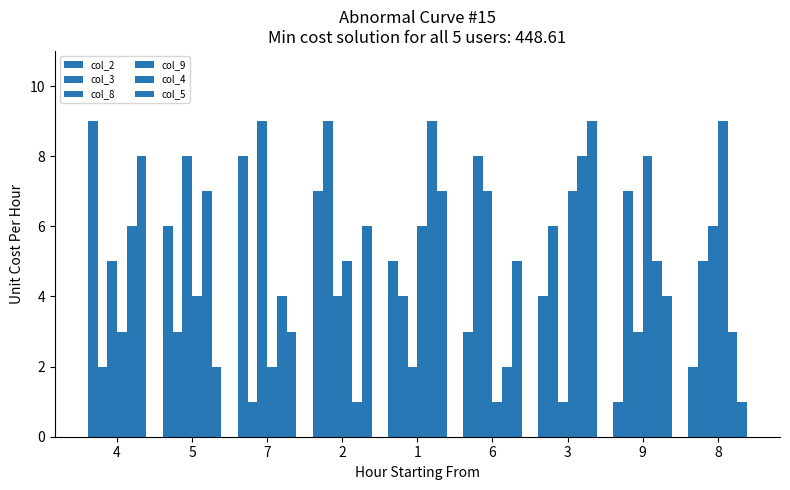

Reading left to right, what are all the values shown in this chart?

col_2: 9	6	8	7	5	3	4	1	2
col_3: 2	3	1	9	4	8	6	7	5
col_8: 5	8	9	4	2	7	1	3	6
col_9: 3	4	2	5	6	1	7	8	9
col_4: 6	7	4	1	9	2	8	5	3
col_5: 8	2	3	6	7	5	9	4	1